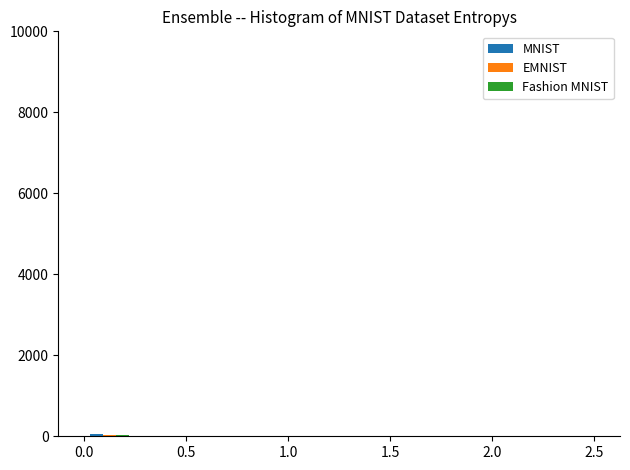

Reading left to right, transcribe this chart: for each range on the x-axis, give the height of each series' bar. The values are not printed on the chart, so give them approximately, as read against the axis.

0.00 to 0.25: MNIST=under 200	EMNIST=under 200	Fashion MNIST=under 200
0.25 to 0.50: MNIST=0	EMNIST=0	Fashion MNIST=0
0.50 to 0.75: MNIST=0	EMNIST=0	Fashion MNIST=0
0.75 to 1.00: MNIST=0	EMNIST=0	Fashion MNIST=0
1.00 to 1.25: MNIST=0	EMNIST=0	Fashion MNIST=0
1.25 to 1.50: MNIST=under 200	EMNIST=under 200	Fashion MNIST=under 200
1.50 to 1.75: MNIST=0	EMNIST=under 200	Fashion MNIST=under 200
1.75 to 2.00: MNIST=under 200	EMNIST=under 200	Fashion MNIST=under 200
2.00 to 2.25: MNIST=under 200	EMNIST=under 200	Fashion MNIST=under 200
2.25 to 2.50: MNIST=under 200	EMNIST=under 200	Fashion MNIST=under 200